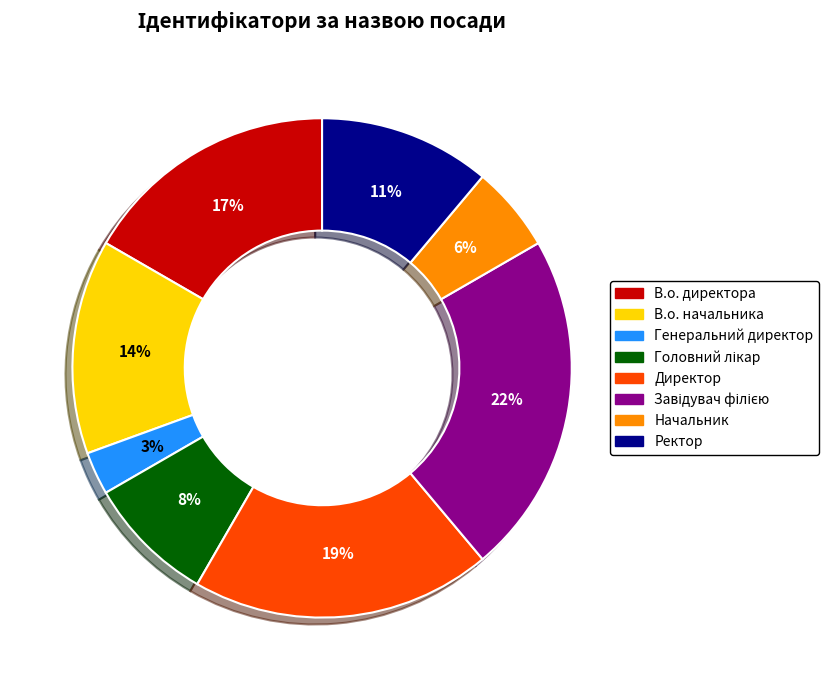

Do Генеральний директор and Начальник together represent more than half of the pie?

No